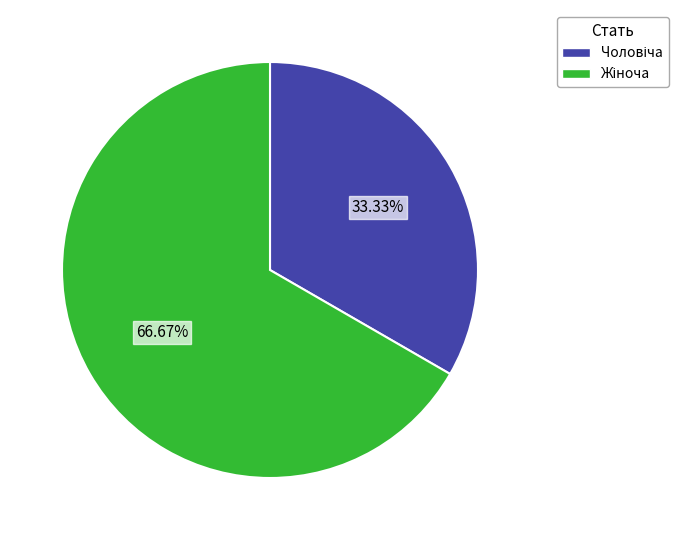

Count the number of slices in the pie.

2